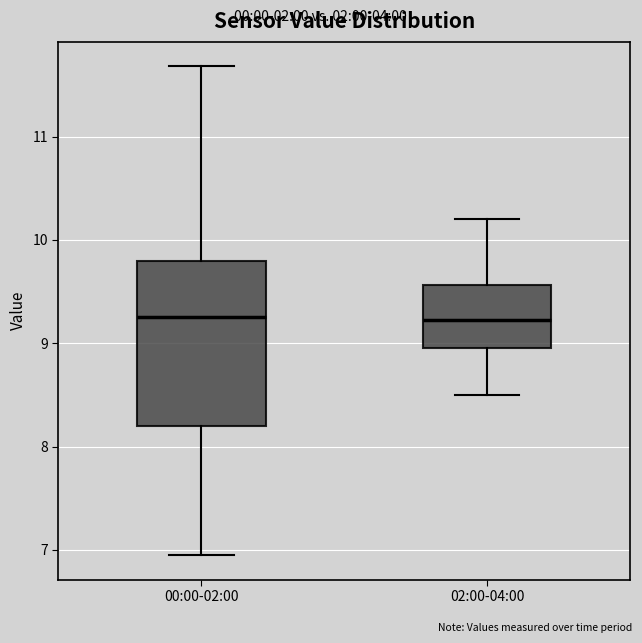

Reading left to right, transcribe this box plot: for each box, give where its median line is, the range the box spans, and where its two whiskers end, as read against the y-axis. The values are not printed on the chart, so give them approximately, as read against the axis.

00:00-02:00: median 9.3, box 8.2 to 9.8, whiskers 7.0 to 11.7
02:00-04:00: median 9.2, box 9.0 to 9.6, whiskers 8.5 to 10.2